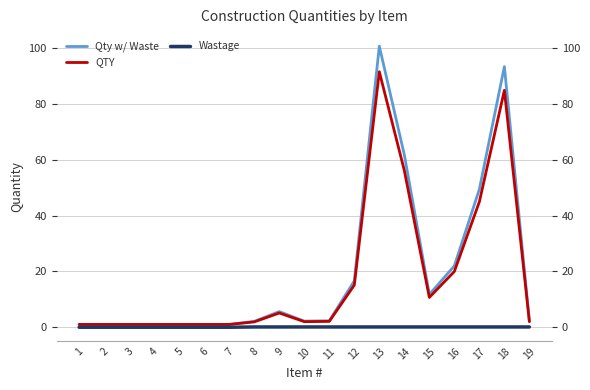

Is the value of Qty w/ Waste at 14 greater than the value of QTY at 1?

Yes